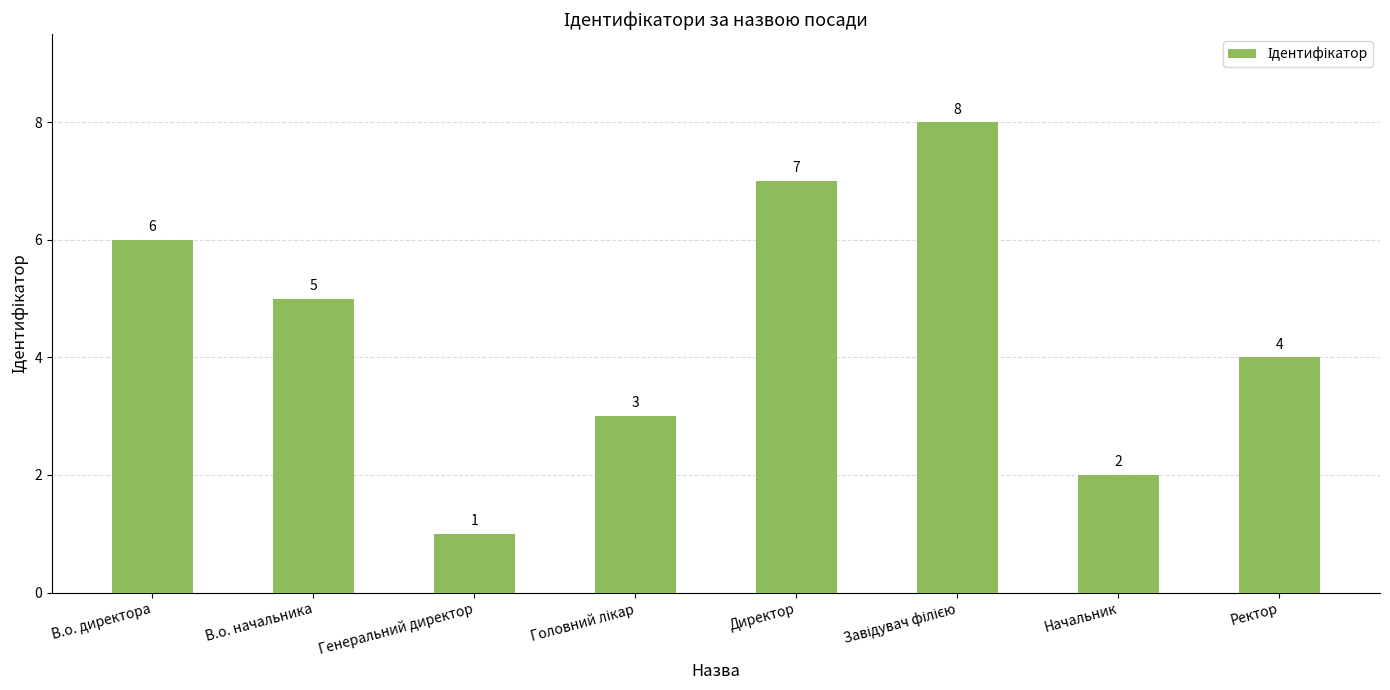

Which label corresponds to the smallest value in the chart?

Генеральний директор